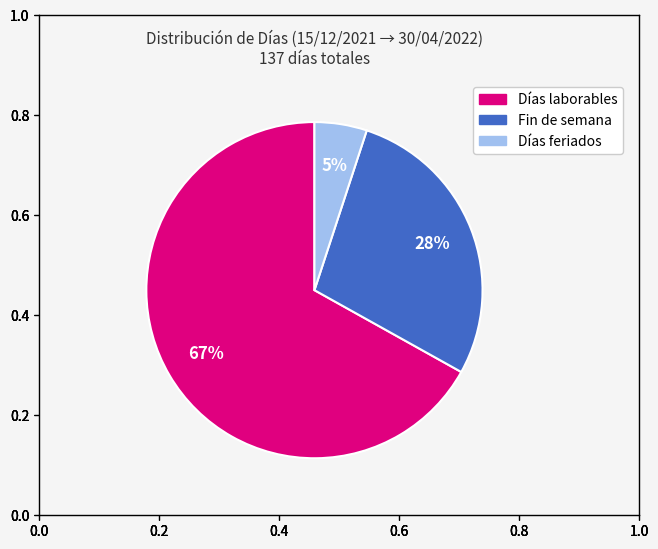

How many slices are in this pie chart?

3